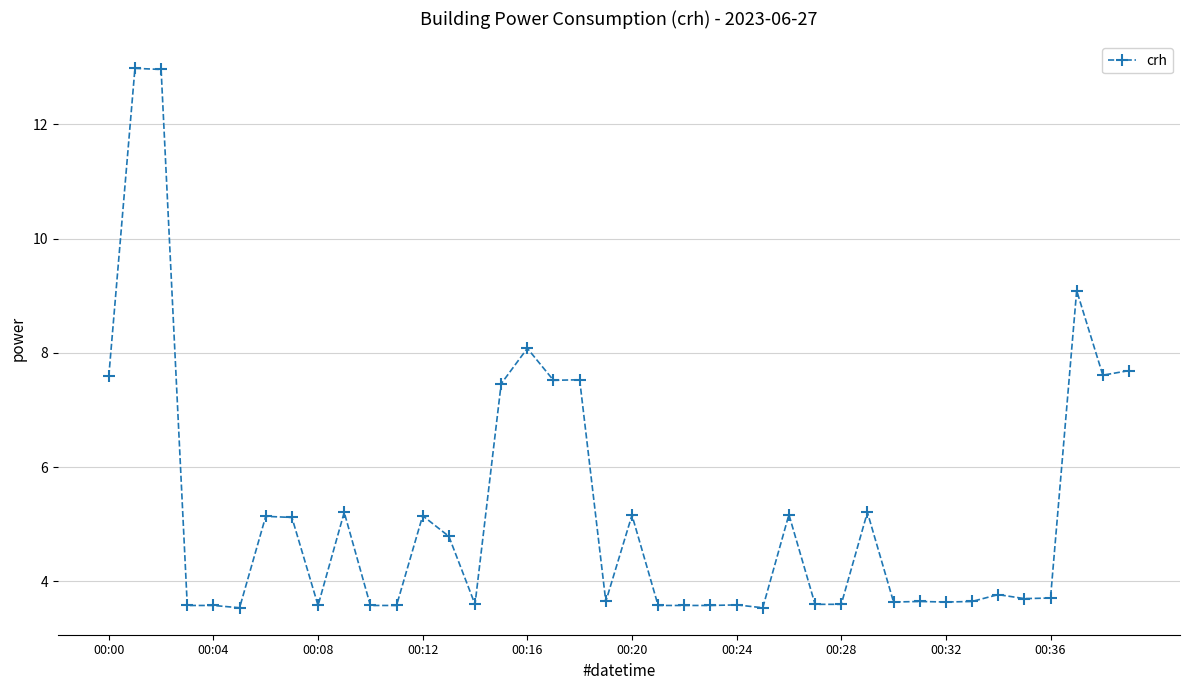

What is the minimum value shown in the chart?

3.5